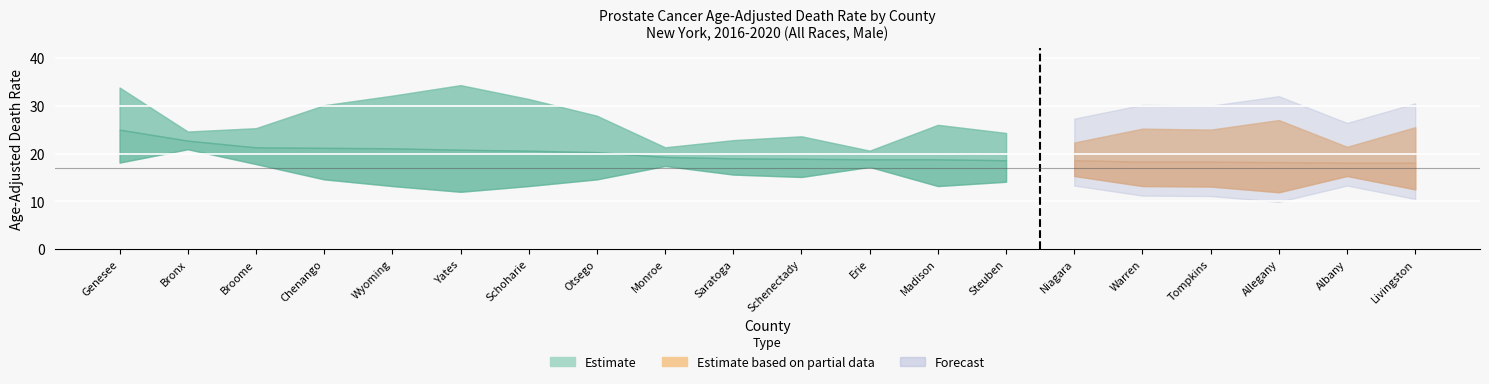

Reading right to left, transcribe all the data shown in this chart.

Rate (Estimate): 18.1	18.1	18.2	18.3	18.3	18.6	18.6	18.8	18.8	18.9	19.0	19.3	20.3	20.6	20.8	21.1	21.2	21.3	22.7	25.0
Lower CI: 12.5	15.3	11.9	13.1	13.2	15.3	14.1	13.2	17.2	15.1	15.6	17.4	14.6	13.2	12.0	13.2	14.6	17.8	20.9	18.1
Upper CI: 25.5	21.4	27.0	25.0	25.2	22.3	24.3	26.0	20.6	23.6	22.8	21.3	27.9	31.4	34.3	32.1	30.1	25.3	24.6	33.8